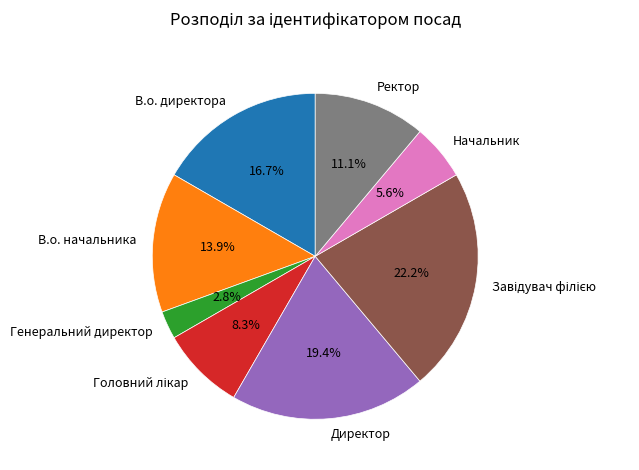

To the nearest percent, what portion does Ректор represent?

11%